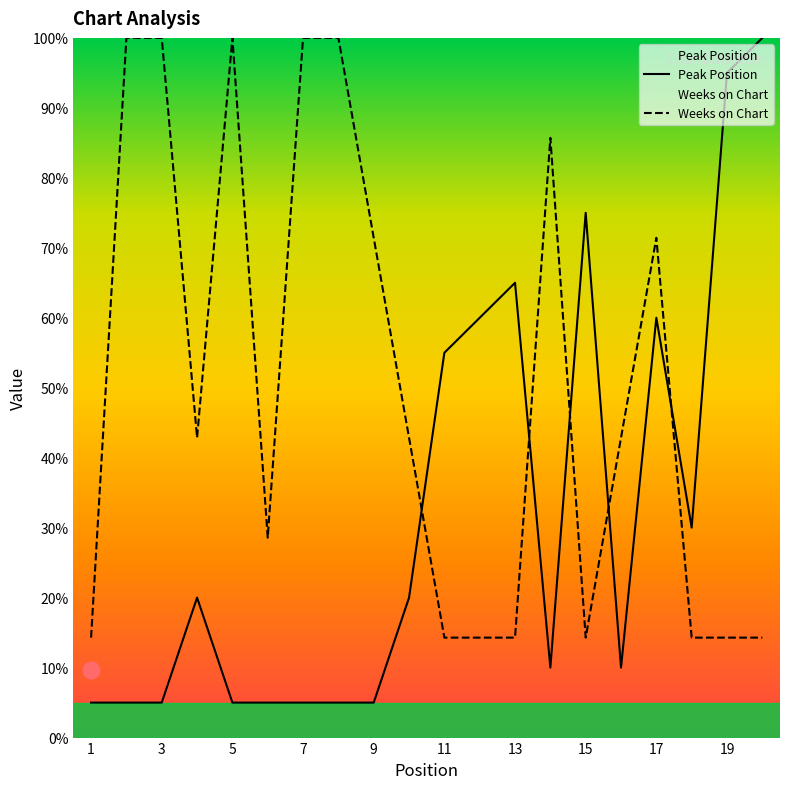

List the series in order of their peak value, lowest first.

Peak Position, Weeks on Chart